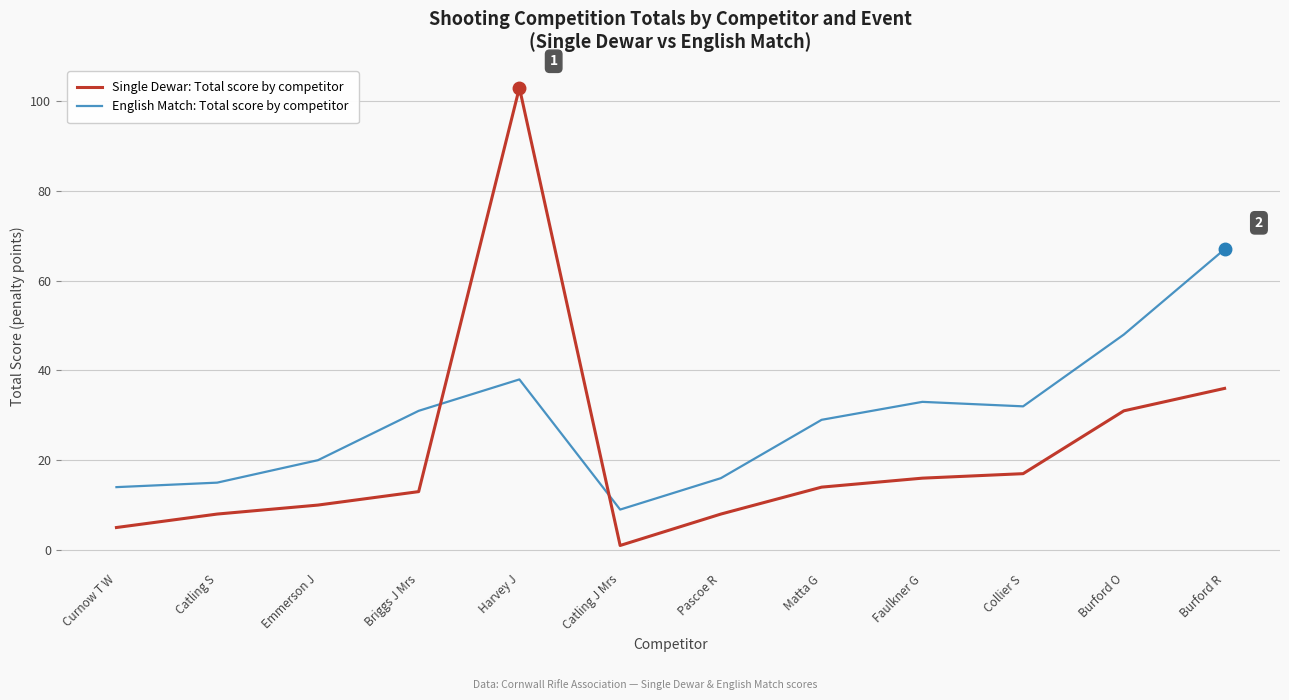

Which category has the highest value in the English Match: Total score by competitor series?

Burford R